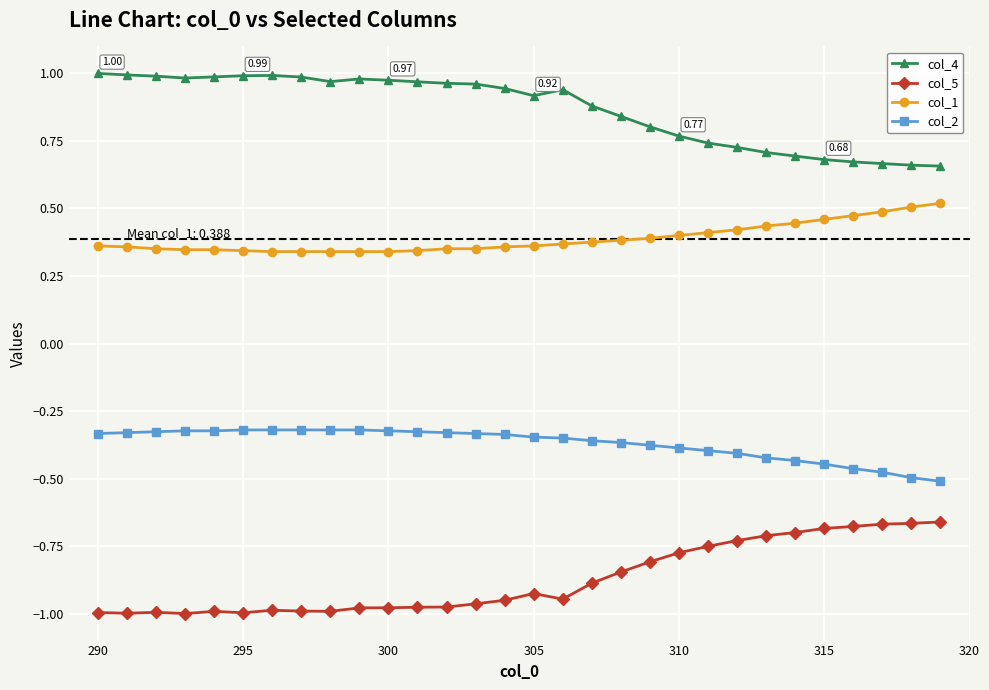

At how many categories does at least one series exceed 0?

30